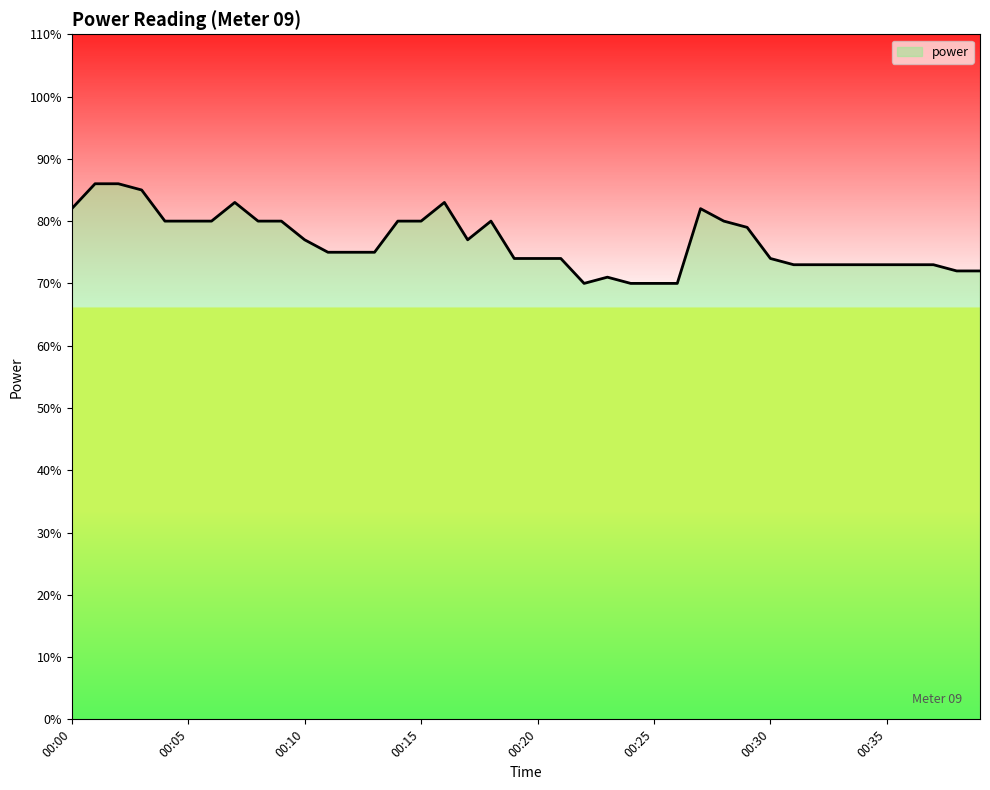

Reading left to right, what are all the values shown in this chart?

00:00=0.8	00:01=0.9	00:02=0.9	00:03=0.8	00:04=0.8	00:05=0.8	00:06=0.8	00:07=0.8	00:08=0.8	00:09=0.8	00:10=0.8	00:11=0.8	00:12=0.8	00:13=0.8	00:14=0.8	00:15=0.8	00:16=0.8	00:17=0.8	00:18=0.8	00:19=0.7	00:20=0.7	00:21=0.7	00:22=0.7	00:23=0.7	00:24=0.7	00:25=0.7	00:26=0.7	00:27=0.8	00:28=0.8	00:29=0.8	00:30=0.7	00:31=0.7	00:32=0.7	00:33=0.7	00:34=0.7	00:35=0.7	00:36=0.7	00:37=0.7	00:38=0.7	00:39=0.7